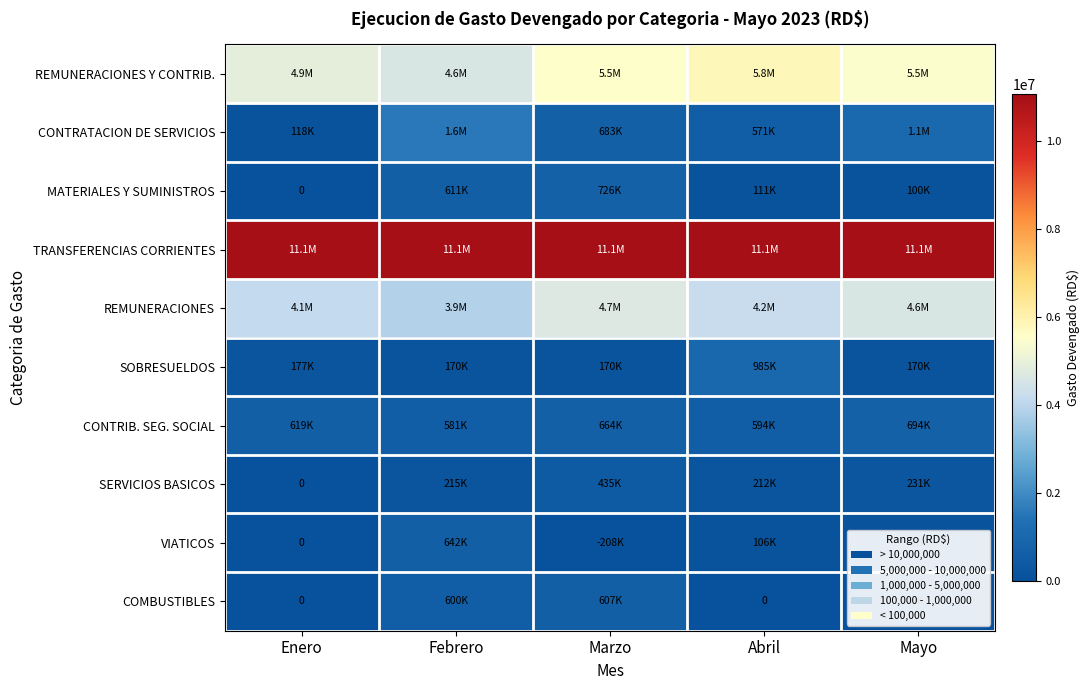

Which series has the largest range (max minus min)?

CONTRATACION DE SERVICIOS